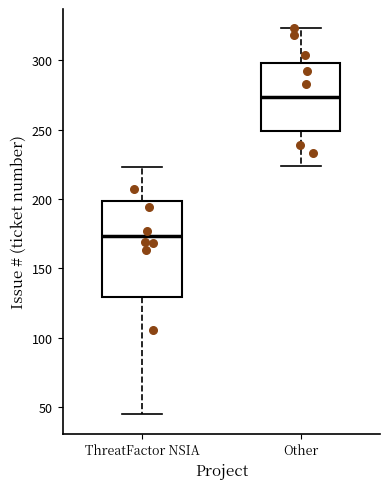

Reading left to right, transcribe this box plot: for each box, give where its median line is, the range the box spans, and where its two whiskers end, as read against the y-axis. The values are not printed on the chart, so give them approximately, as read against the axis.

ThreatFactor NSIA: median 175, box 130 to 200, whiskers 45 to 225
Other: median 275, box 250 to 300, whiskers 225 to 325